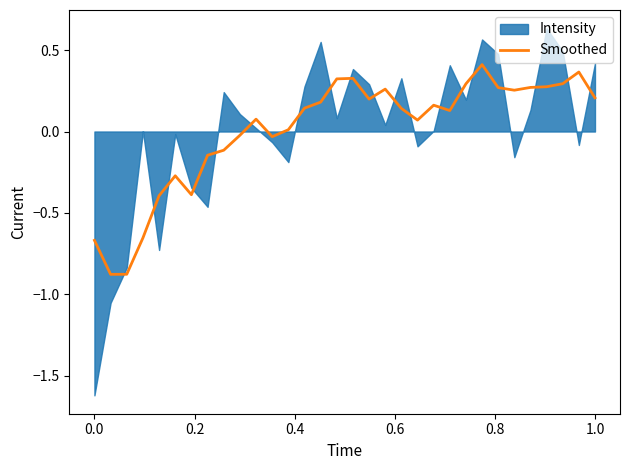

What is the difference between the second highest and second lowest values?

1.2